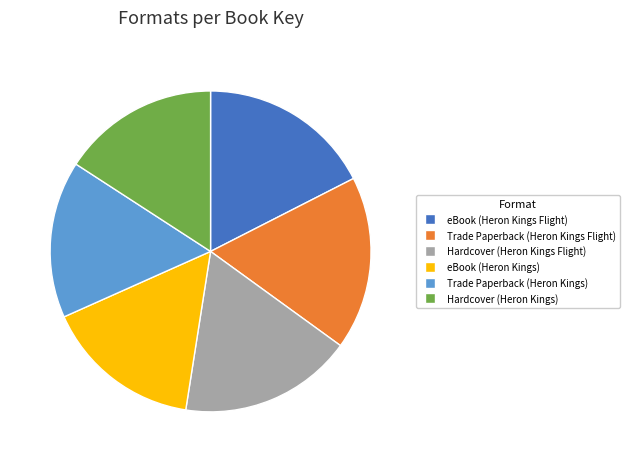

Between Trade Paperback (Heron Kings) and eBook (Heron Kings Flight), which is larger?

eBook (Heron Kings Flight)